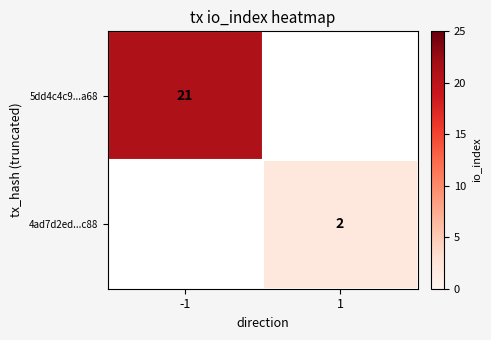

The 4ad7d2ed...c88 series shows 2 at 1. True or false?

True